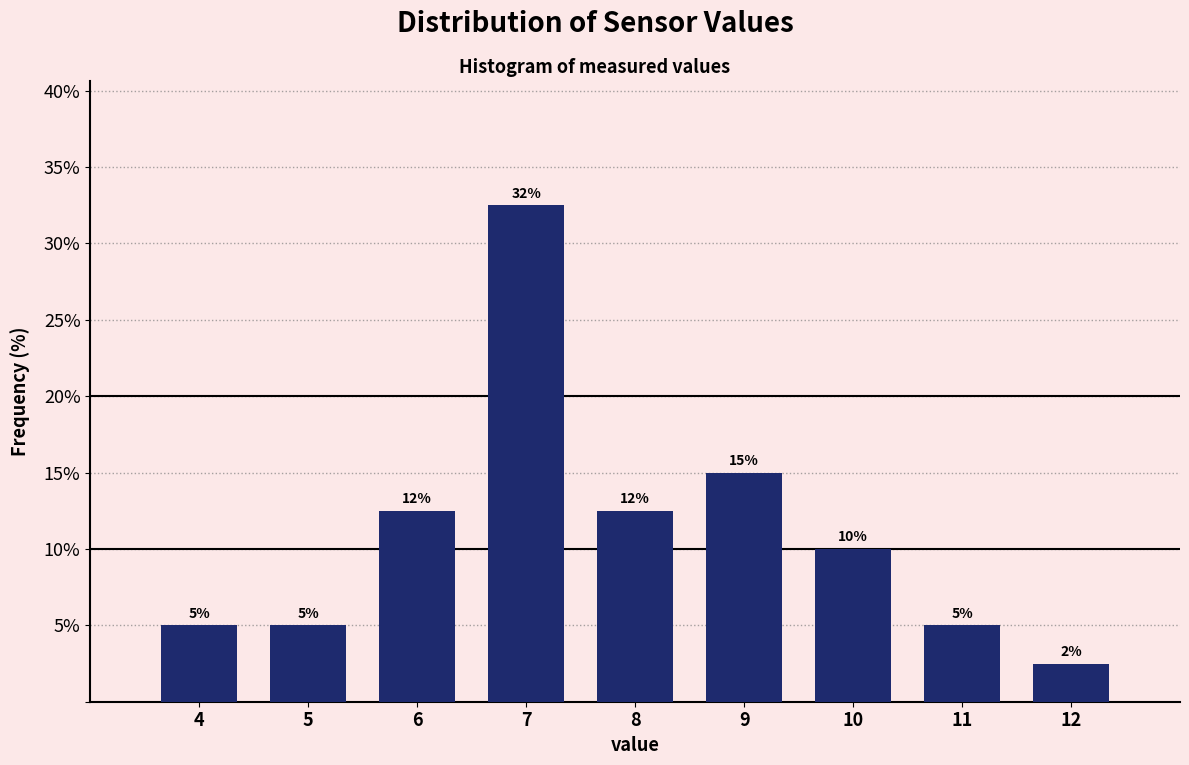

True or false: the data shows 8.3 at 8.

False